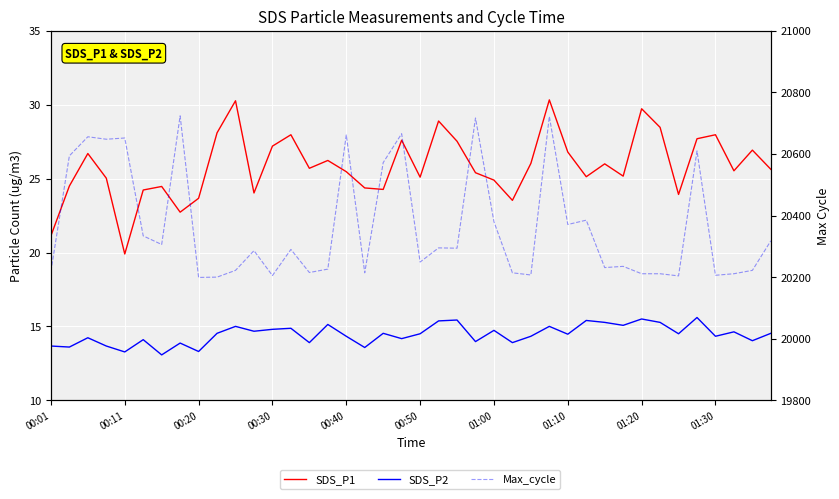

Between 00:50 and 16, which series saw the biggest shift?

Max_cycle